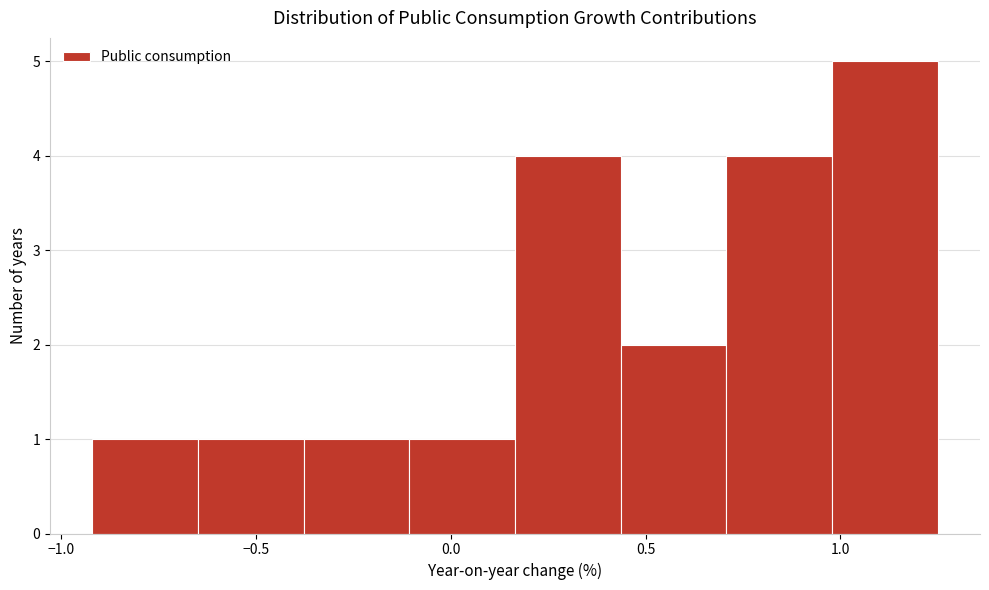

Reading left to right, list every bar in this chart as the range it spans on the x-axis followed by its height. Neither the bar edges nor the heights are printed on the chart, so give them approximately, as read against the axes.

-0.90 to -0.65: 1
-0.65 to -0.40: 1
-0.40 to -0.10: 1
-0.10 to 0.15: 1
0.15 to 0.45: 4
0.45 to 0.70: 2
0.70 to 1.00: 4
1.00 to 1.25: 5